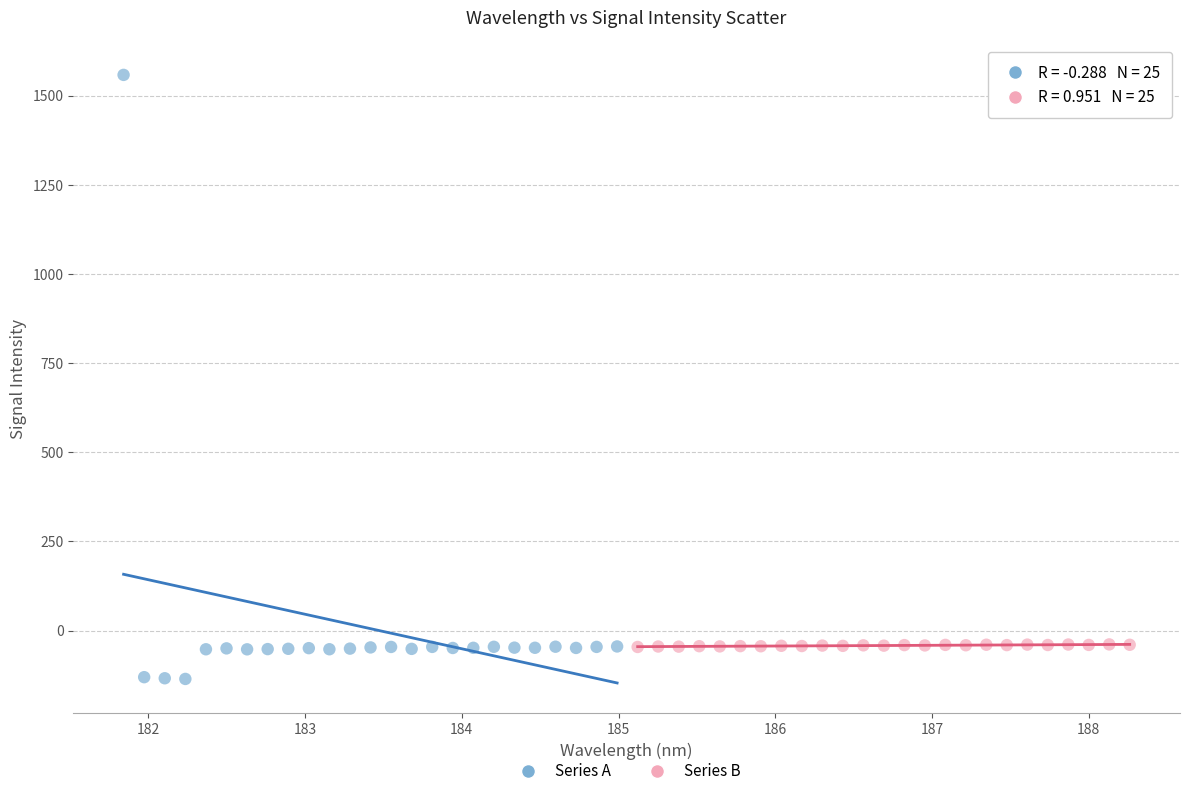

Which series reaches the minimum Y coordinate?

Series A